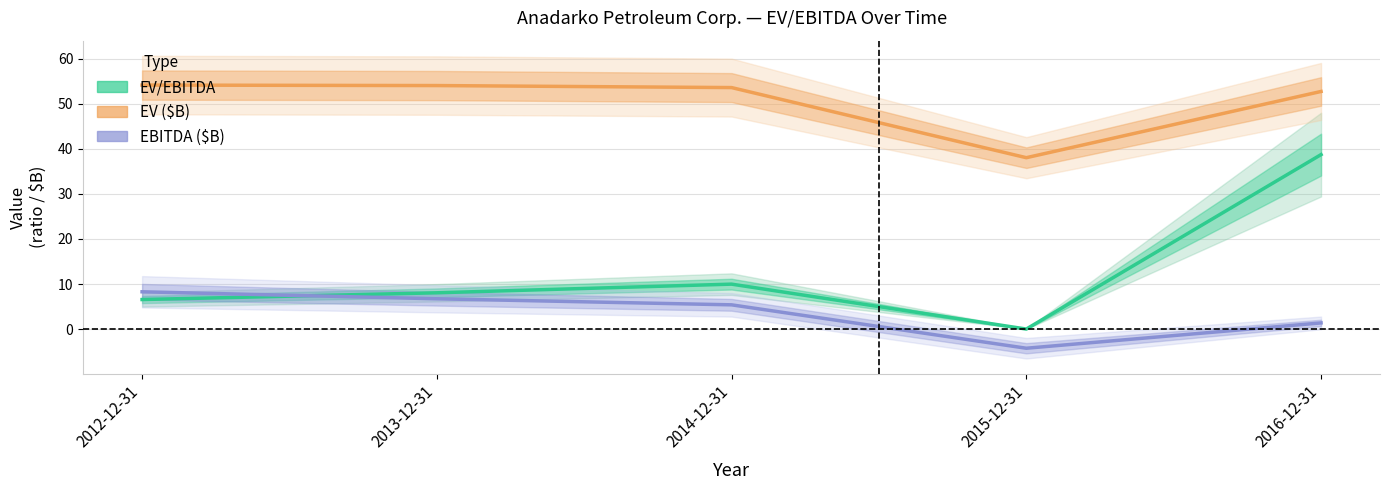

What is the difference between the maximum and minimum values in the EV ($B) series?

16.1